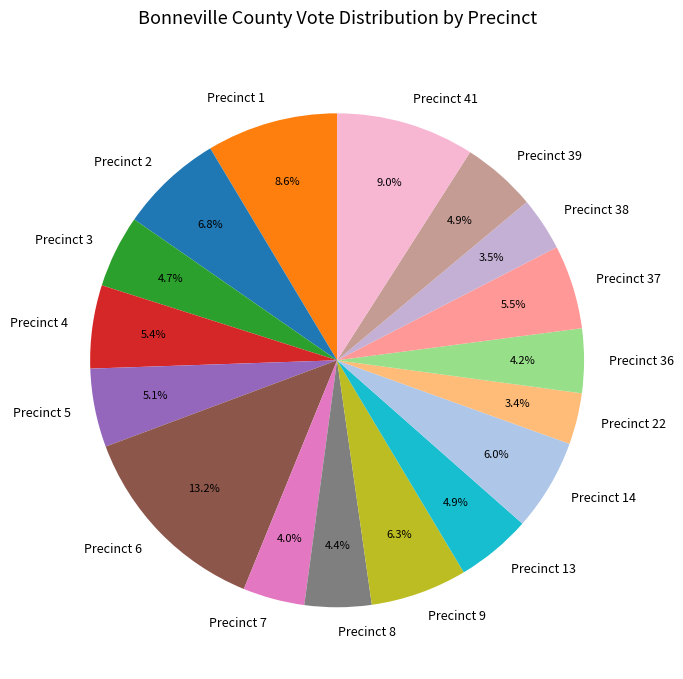

Is Precinct 41 the majority of the pie?

No